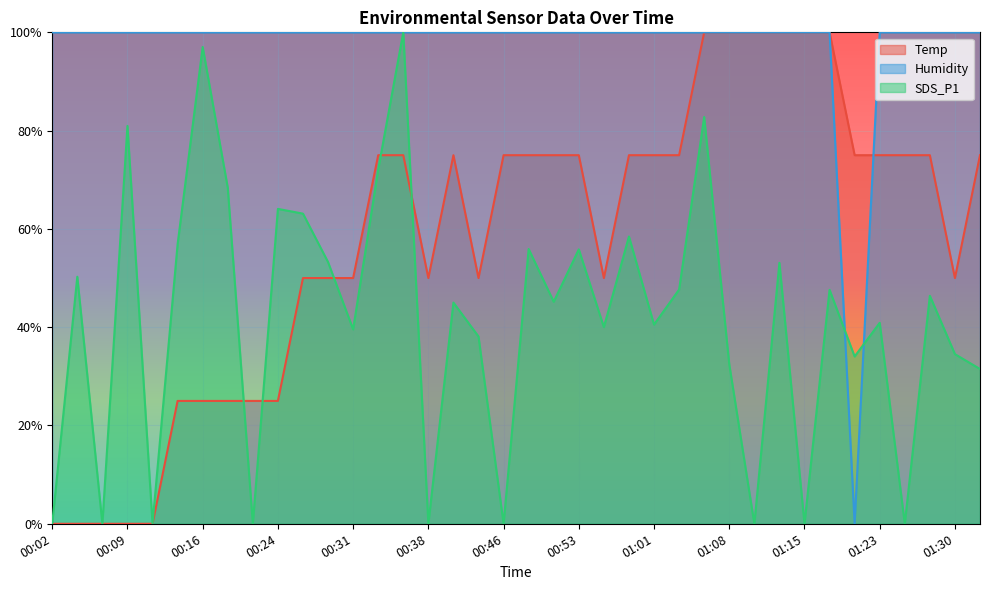

At which category does the chart reach its minimum across all series?

00:02